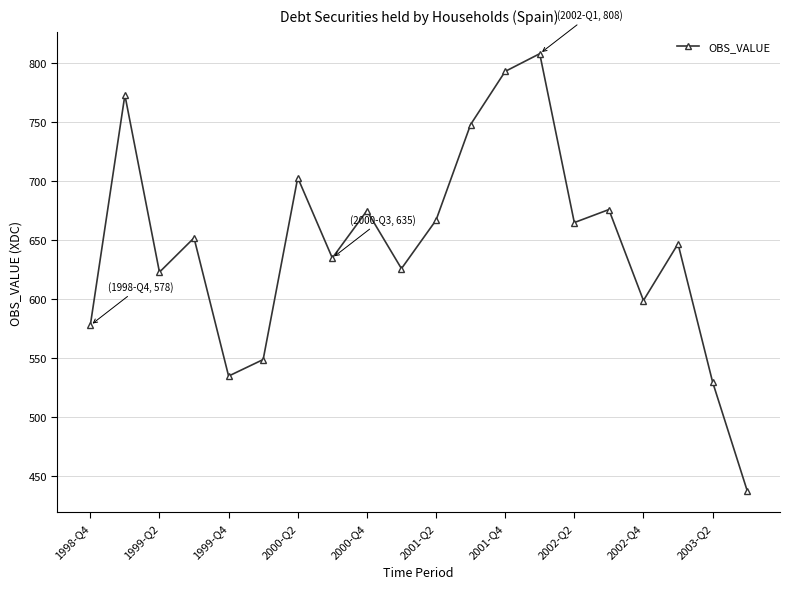

What is the sum of all values?

12920